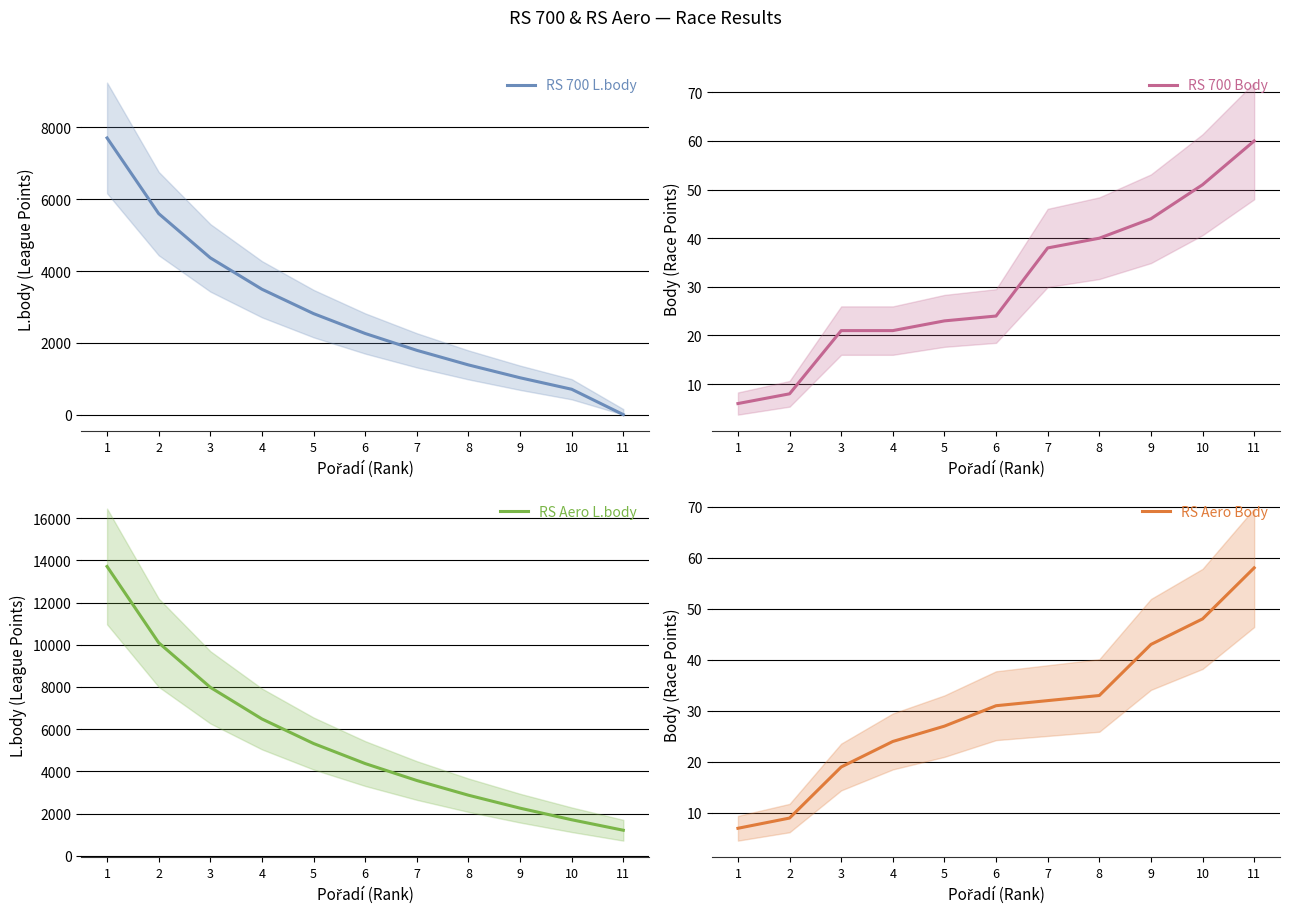

How many positive values does the RS 700 L.body series have?

10